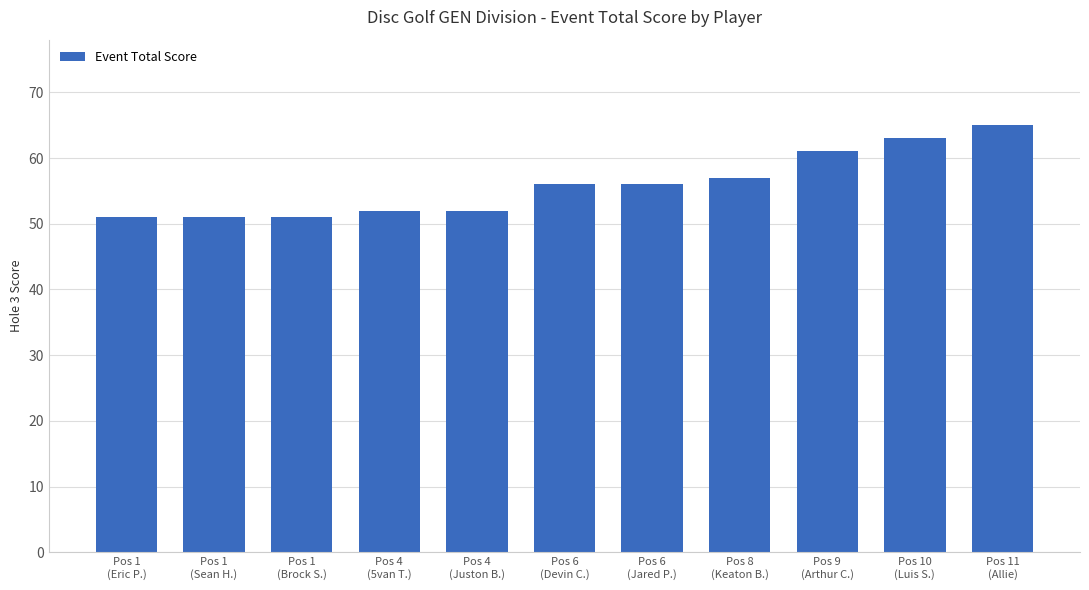

What is the smallest value displayed?

51